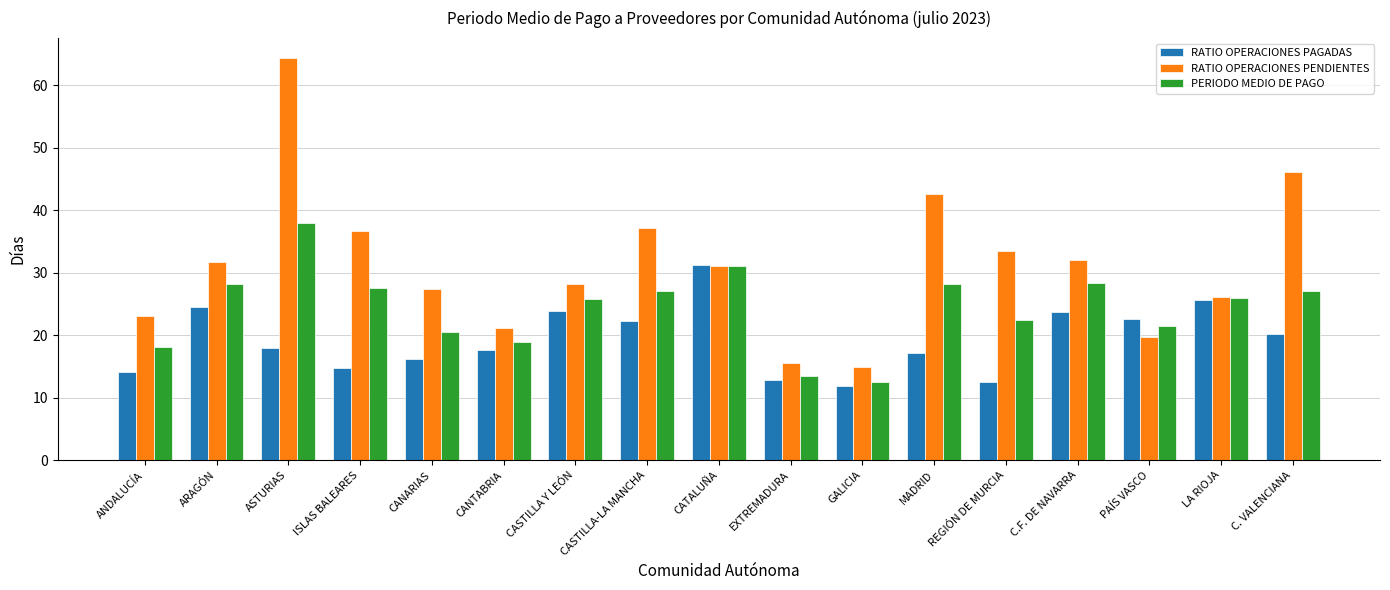

The value of PERIODO MEDIO DE PAGO at C. VALENCIANA is 27.1. True or false?

True